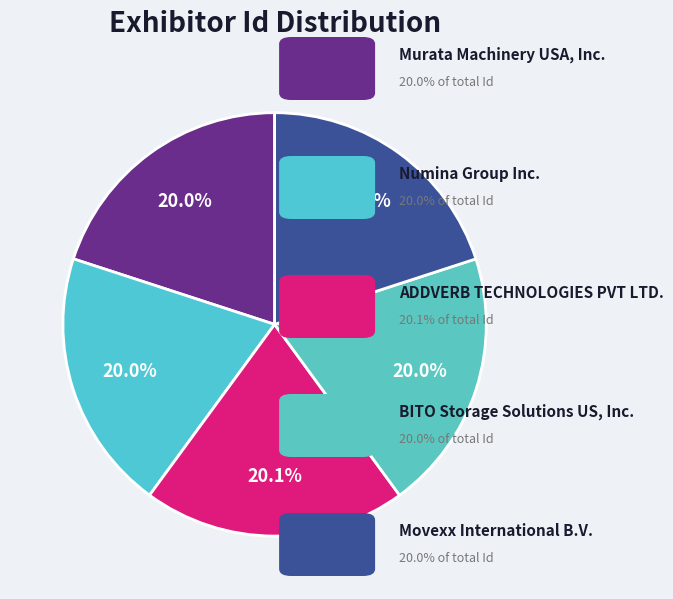

How many segments does this pie chart have?

5